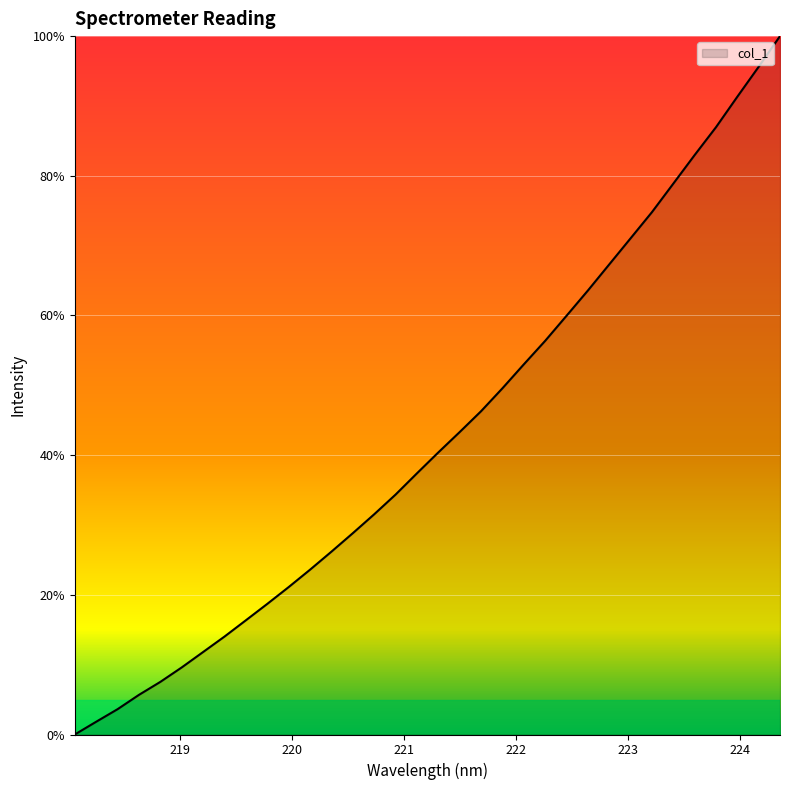

Reading left to right, what are all the values shown in this chart?

0.0	1.8	3.6	5.7	7.5	9.6	11.8	14.0	16.4	18.7	21.1	23.6	26.2	28.8	31.5	34.4	37.4	40.4	43.3	46.3	49.6	53.0	56.4	60.0	63.6	67.3	71.0	74.8	78.9	83.0	87.0	91.3	95.6	100.0